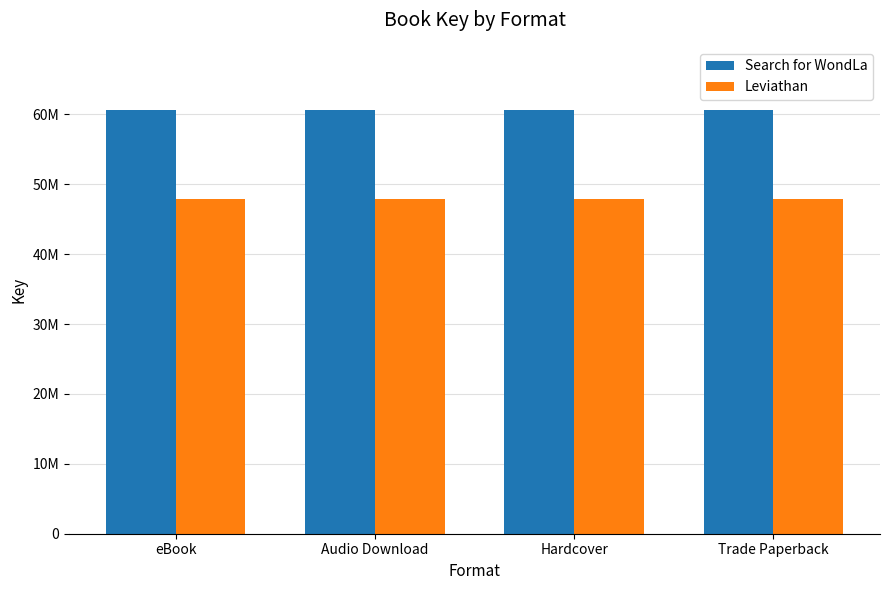

What is the label of the 1st bar from the left?

eBook